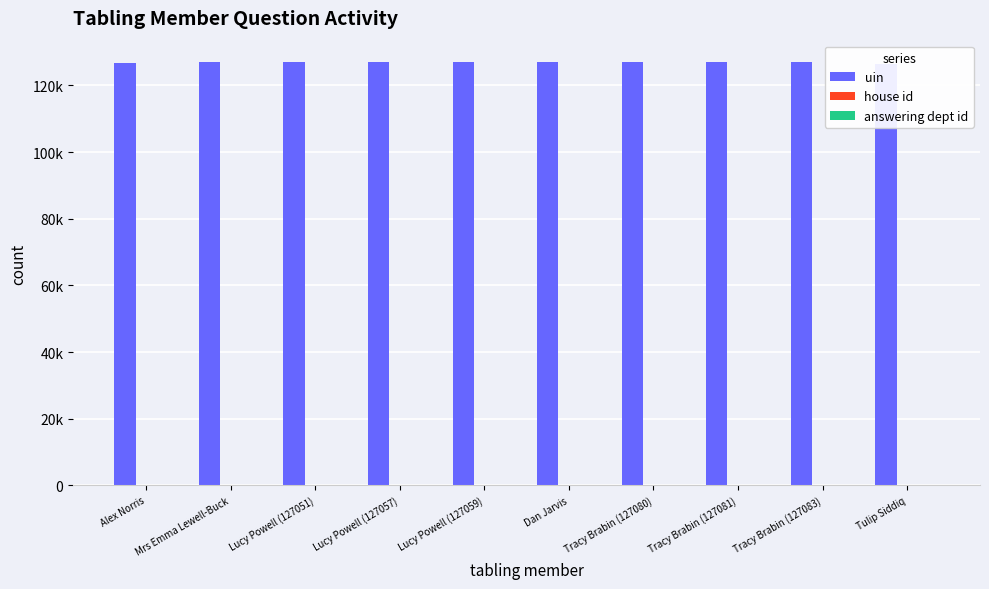

At which label is answering dept id closest to 60?

Alex Norris